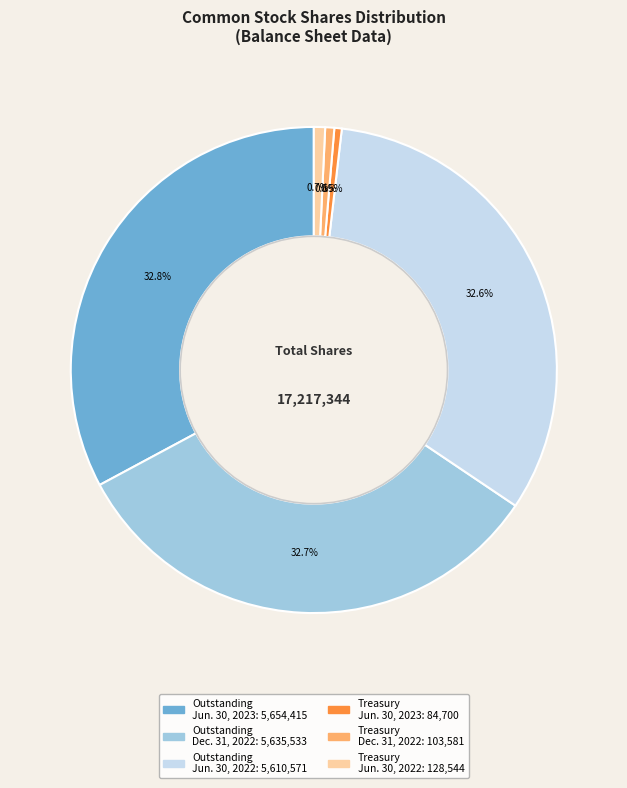

How many slices are in this pie chart?

6